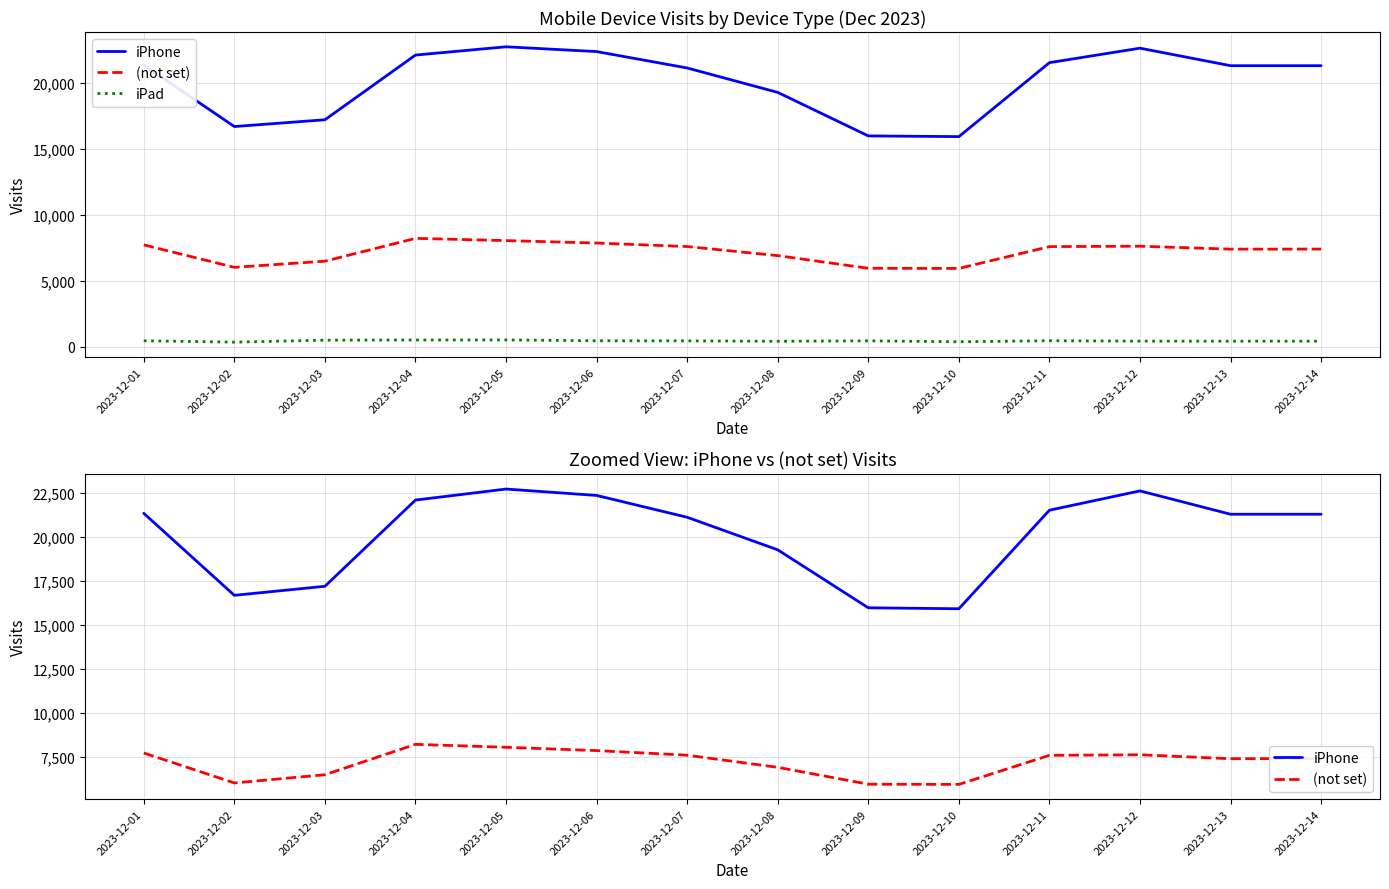

What is the total value across all series at 2023-12-10?

22194